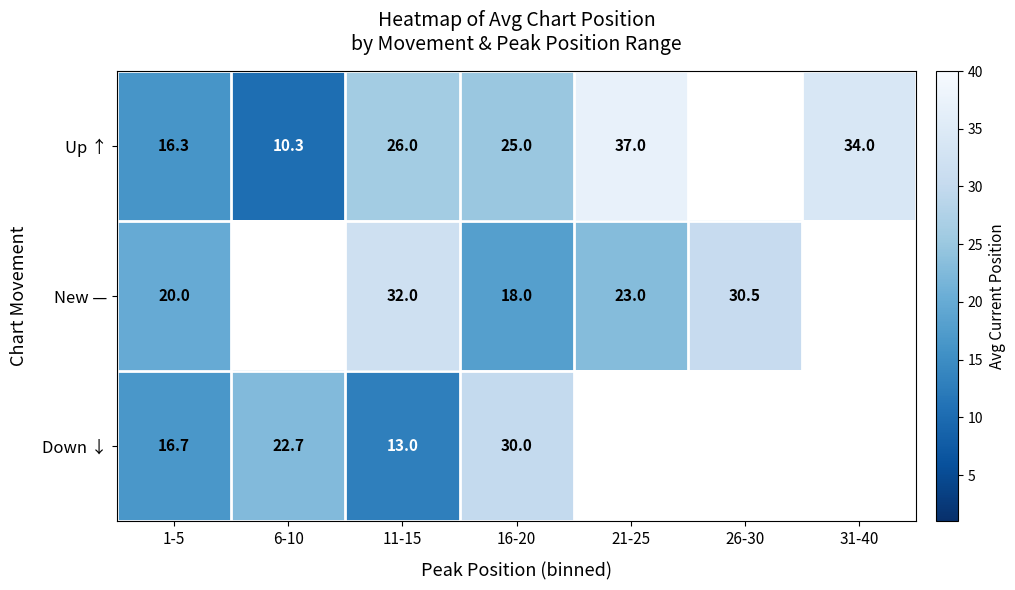

Which has a higher value, 21-25 or 11-15?

21-25